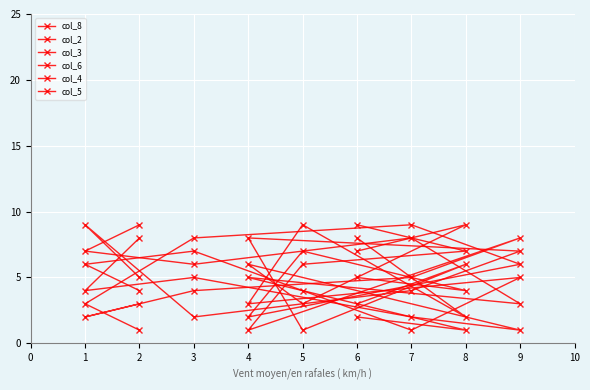

Which series ends up on top after the final intersection of col_5 and col_2?

col_2